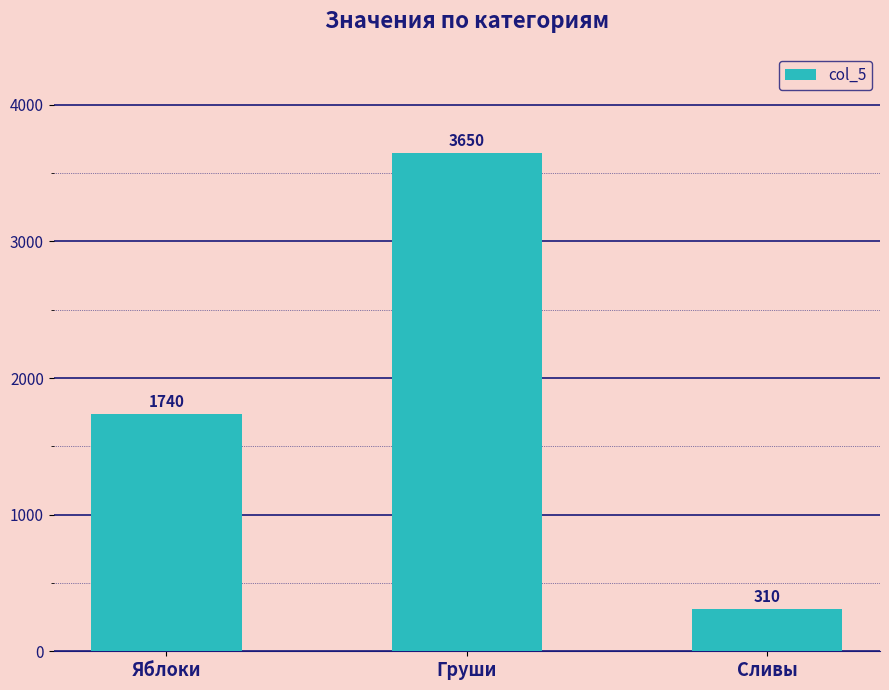

How many categories are shown in the chart?

3